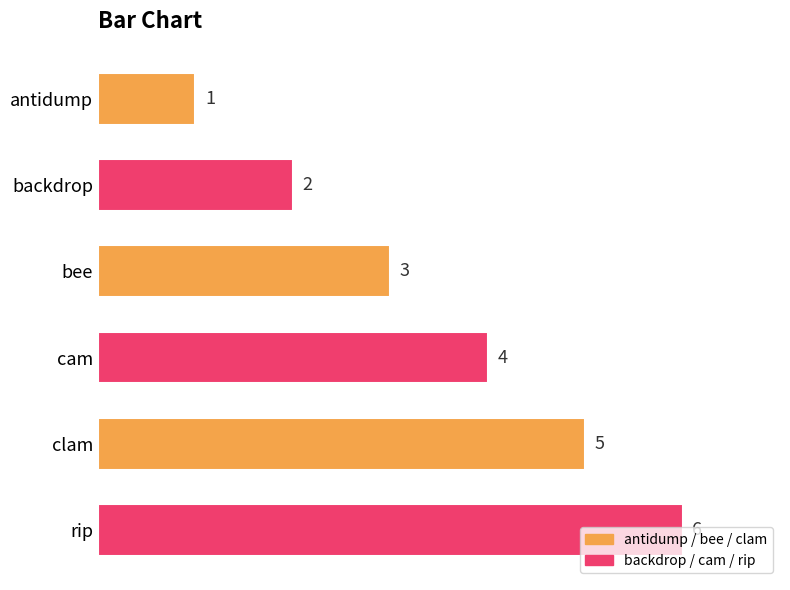

Count the number of data series in this chart.

1